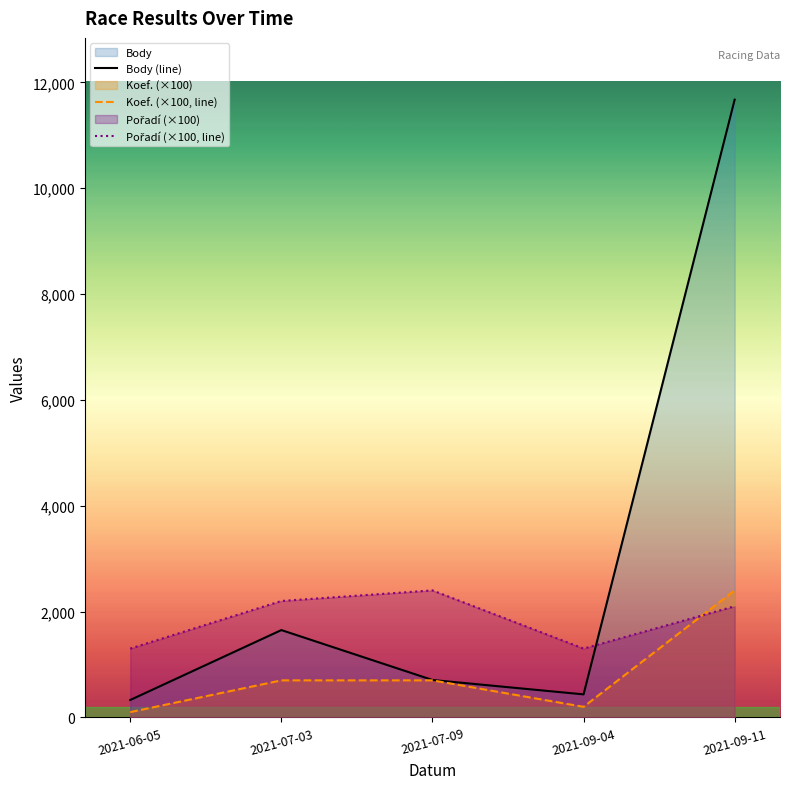

How many interior local valleys does the Koef. (×100, line) series have?

1